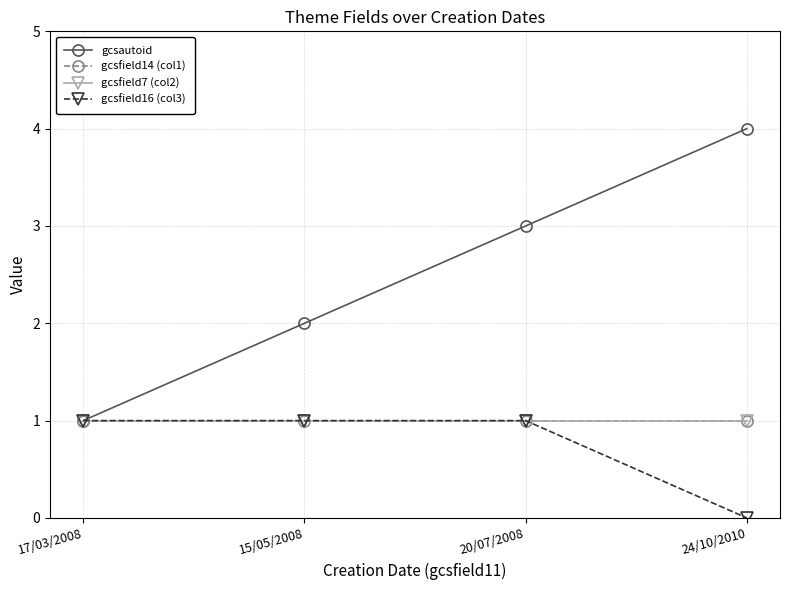

Which has a higher value, 17/03/2008 or 20/07/2008?

20/07/2008